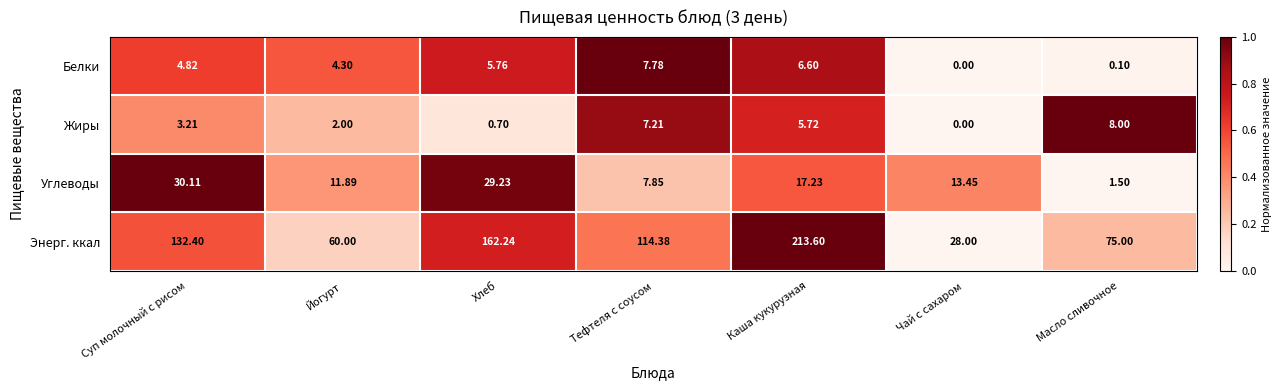

How many data points in Углеводы are above 13?

4